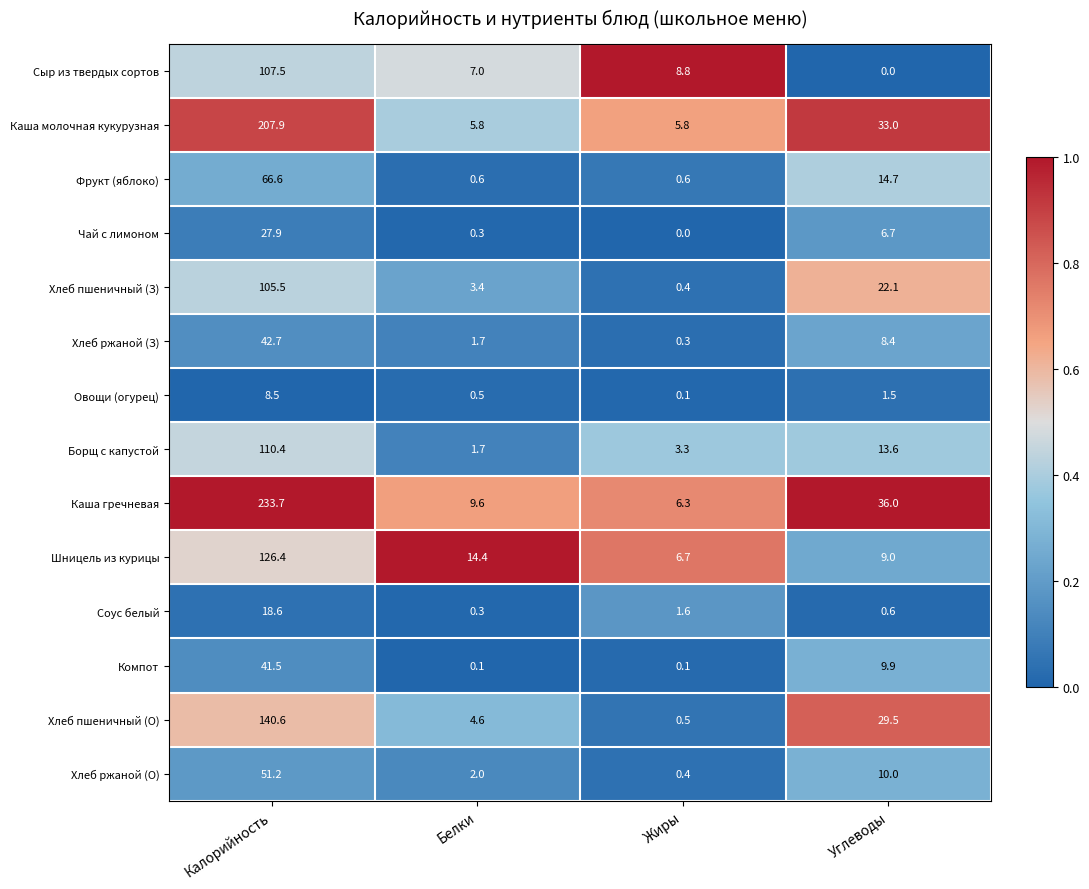

What is the lowest value of the Хлеб пшеничный (О) series?

0.5